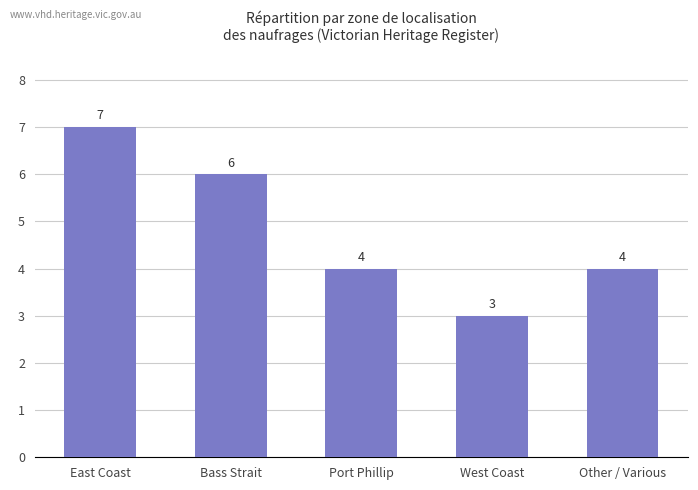

What is the difference between the maximum and second lowest values?

3